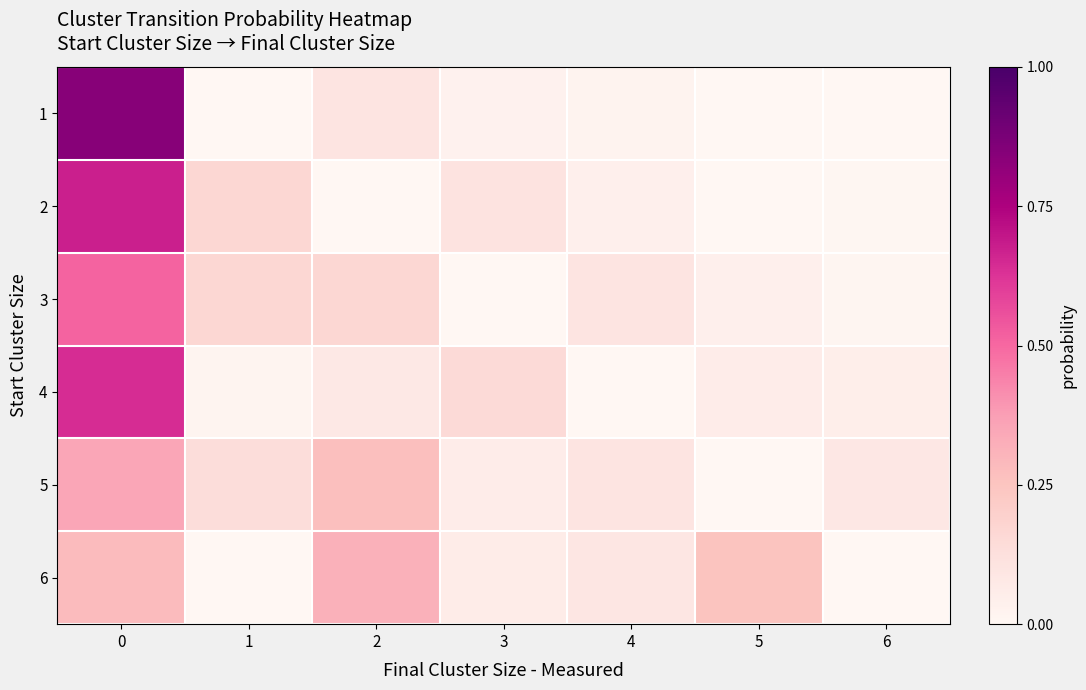

What is the total value across all series at 1?

0.5